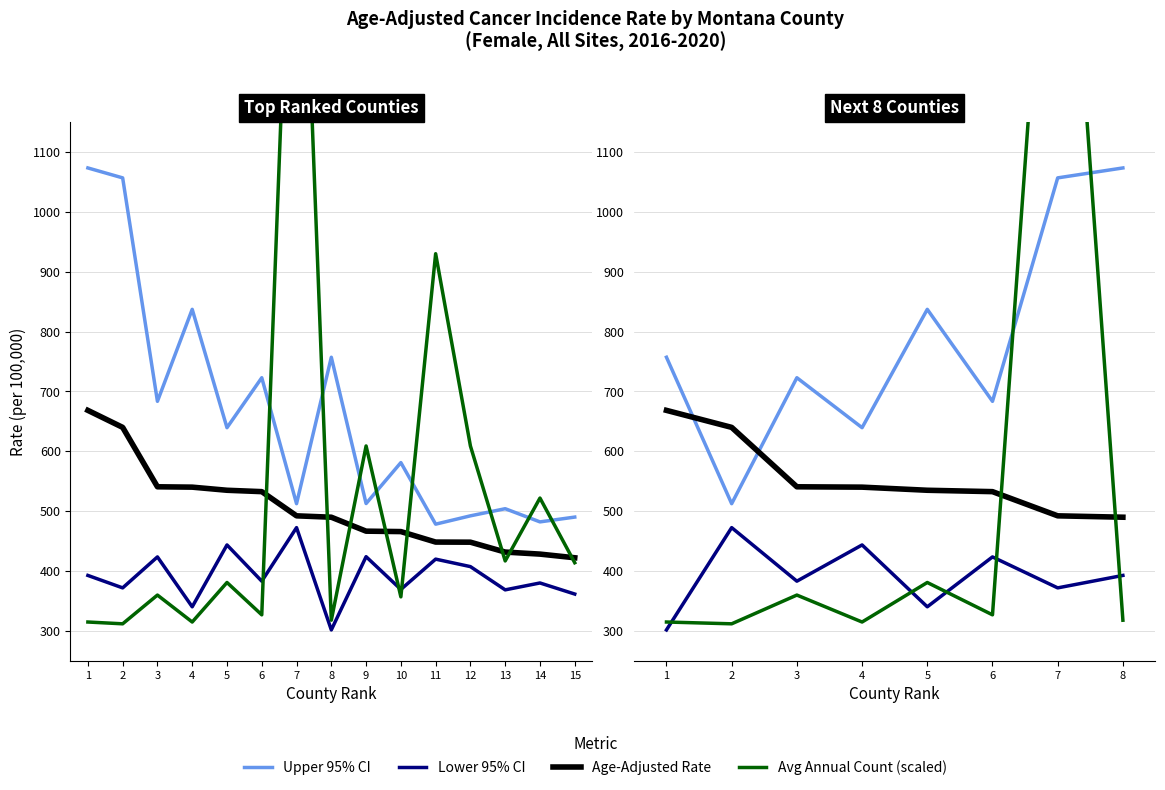

Where does the Lower 95% CI series first go above 392?

2